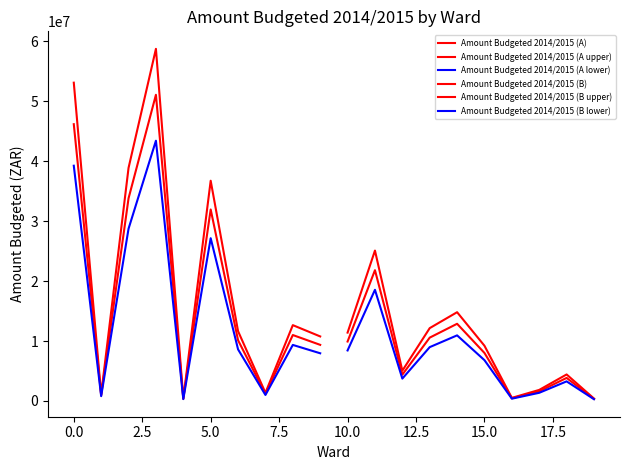

Does the chart display data point markers on the line(s)?

No